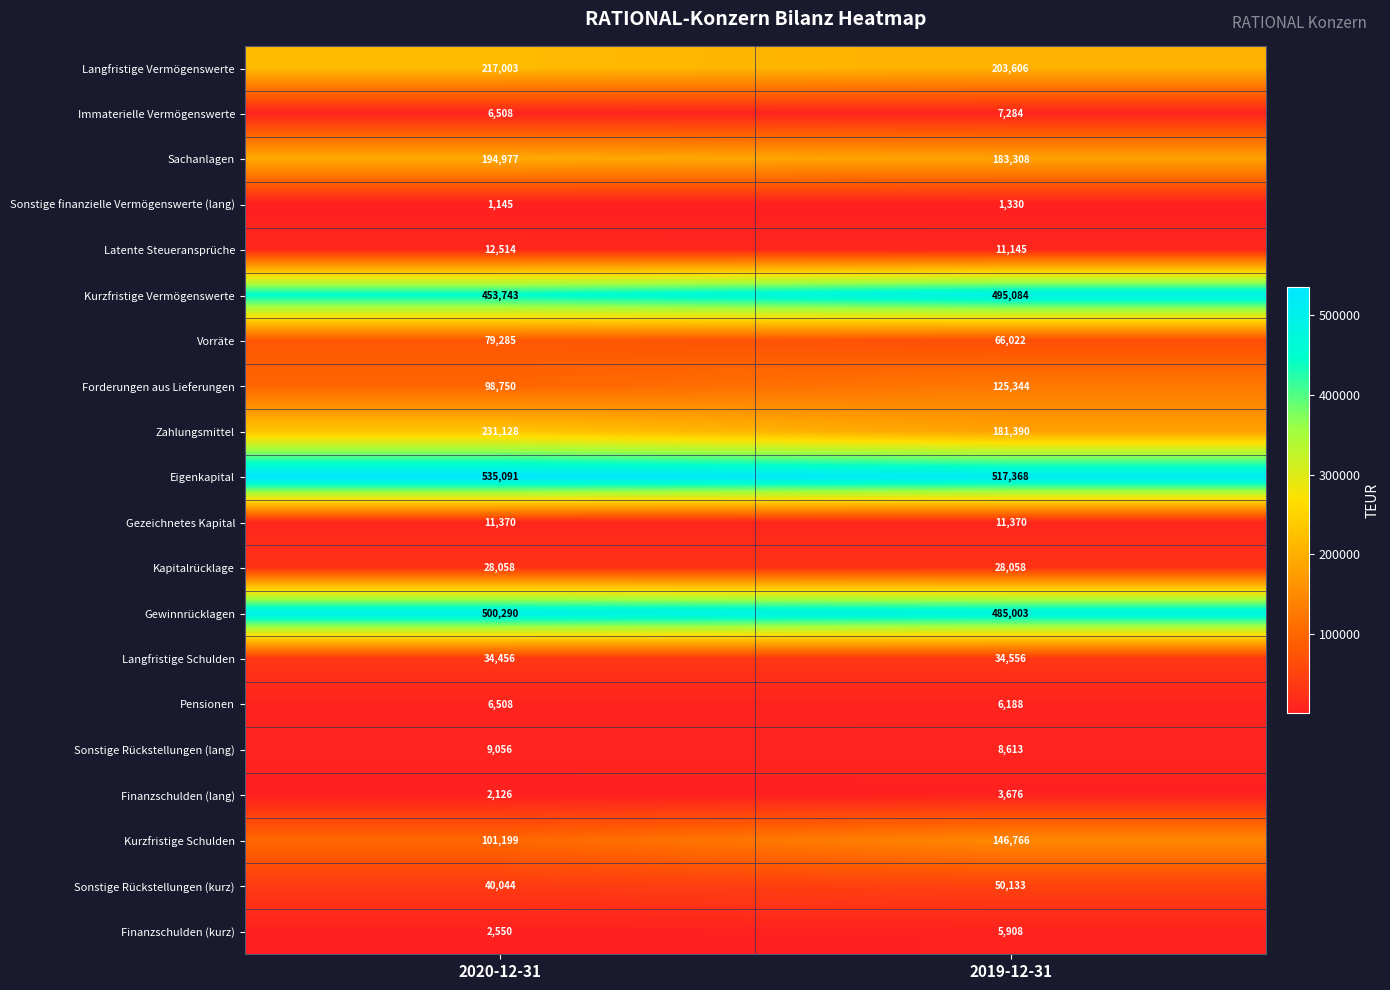

What is the difference between the Sonstige Rückstellungen (lang) values at 2020-12-31 and 2019-12-31?

443